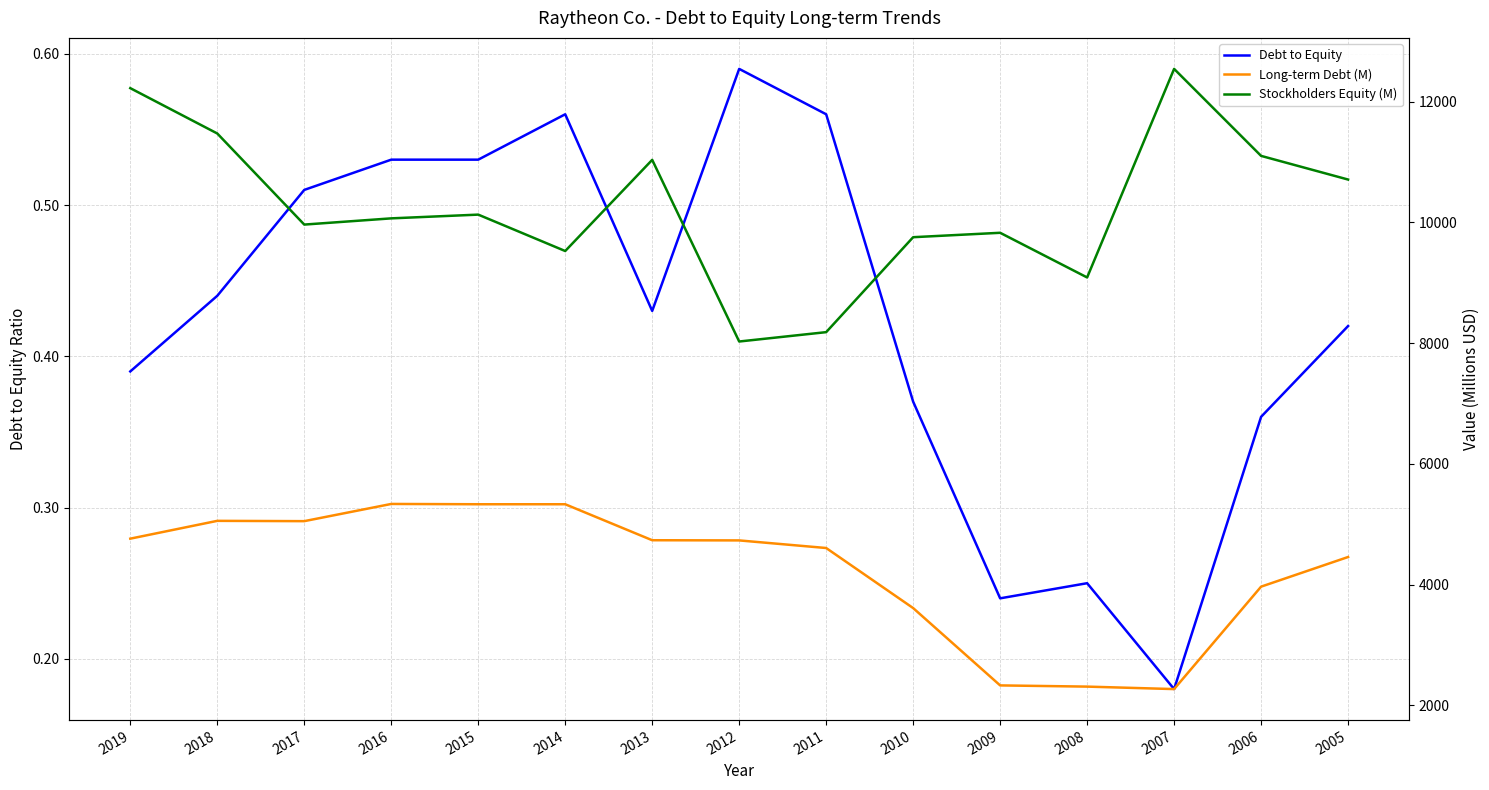

What is the value of the Long-term Debt (M) point at the 12th from the left?

2309.0